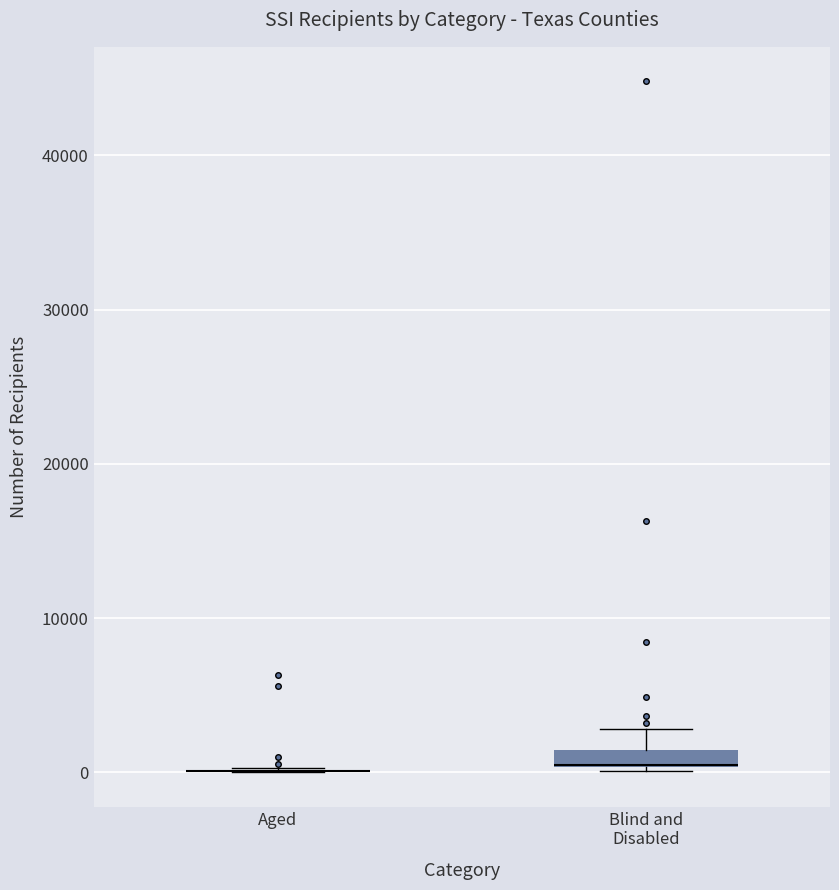

Where is the lower edge of the box for Blind and Disabled on the y-axis? The values are not printed on the chart, so give them approximately, as read against the axis.

0